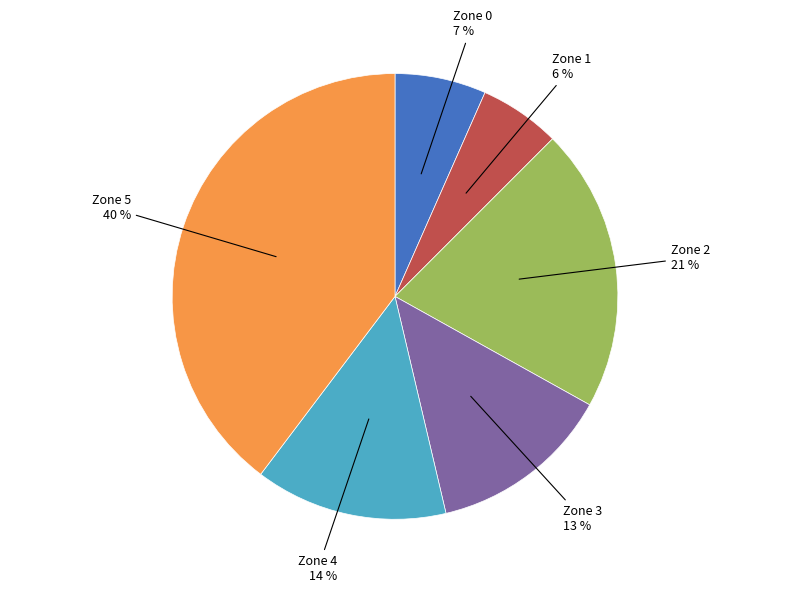

Which slice is the smallest?

Zone 1